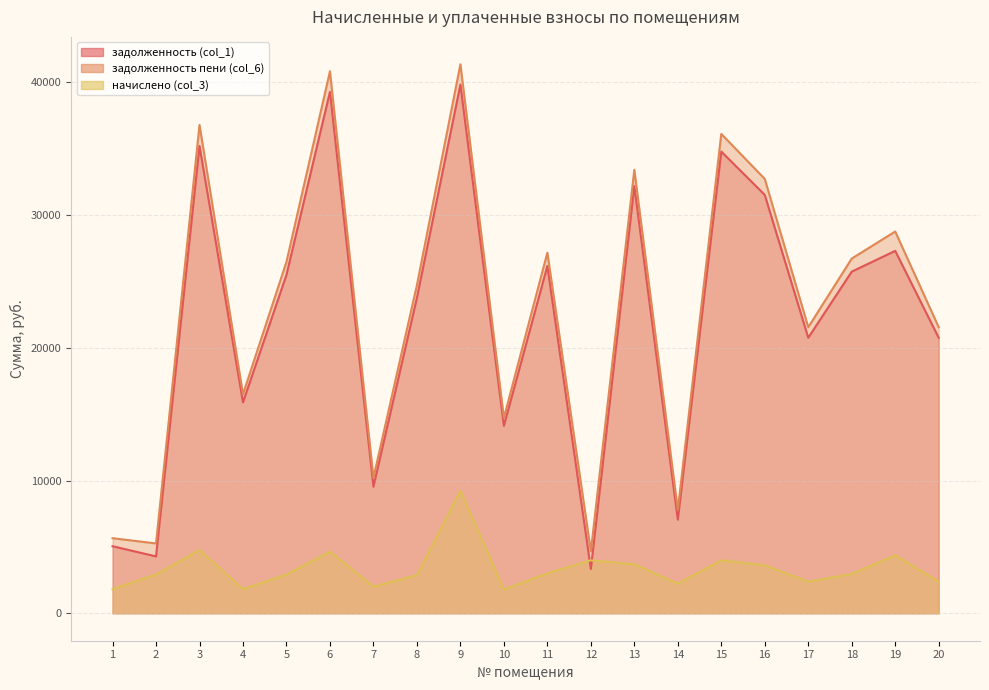

Between 20 and 11, which is larger?

11